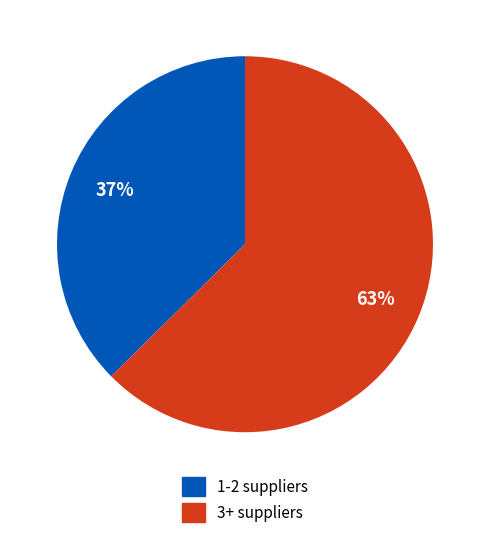

The 3+ suppliers slice represents 63% of the pie. True or false?

True